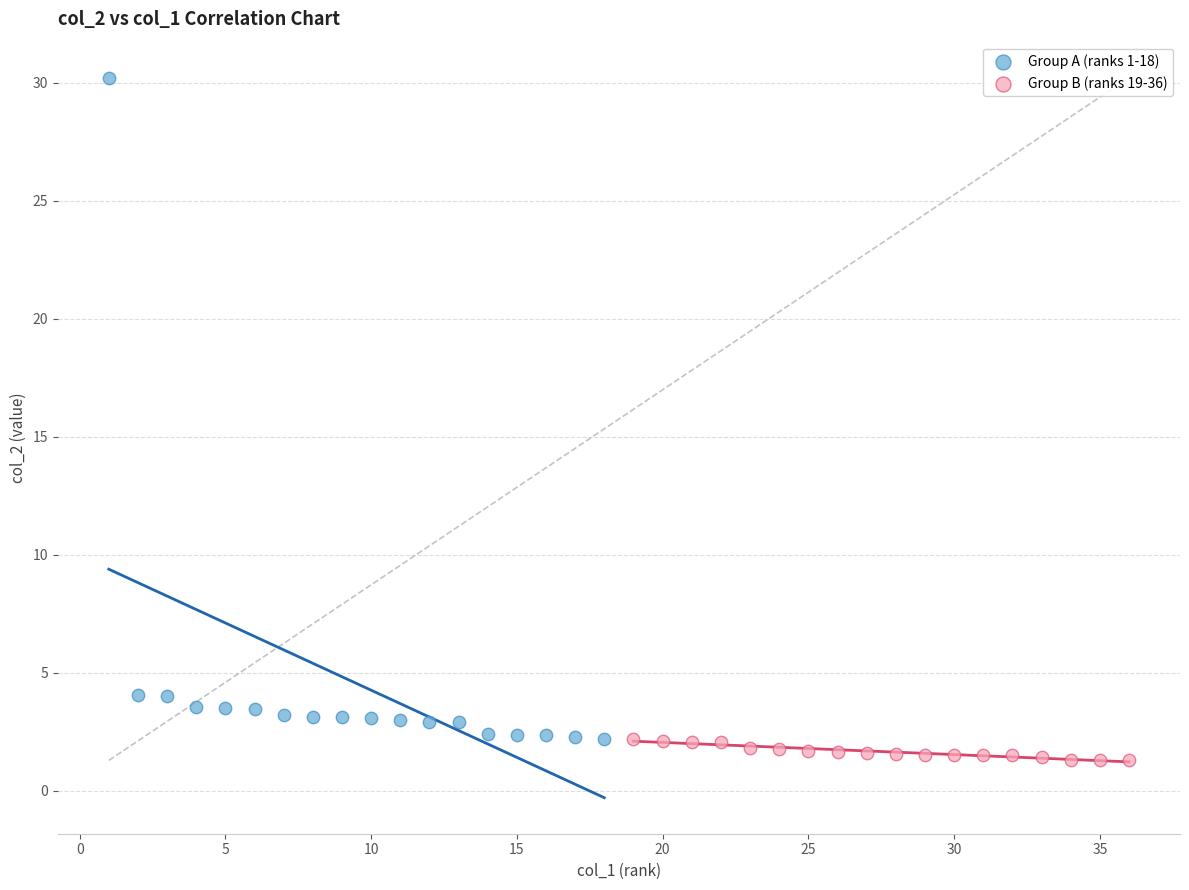

Which series reaches the maximum Y coordinate?

Group A (ranks 1-18)